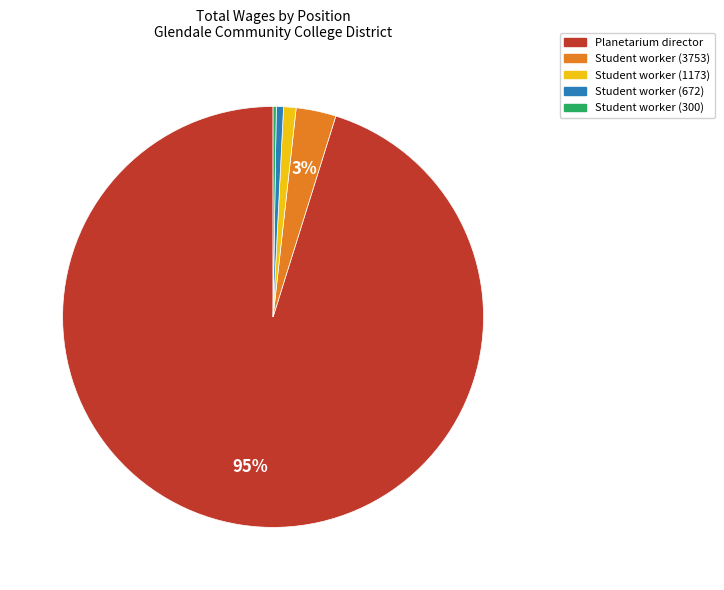

Which slice represents more than half of the pie?

Planetarium director